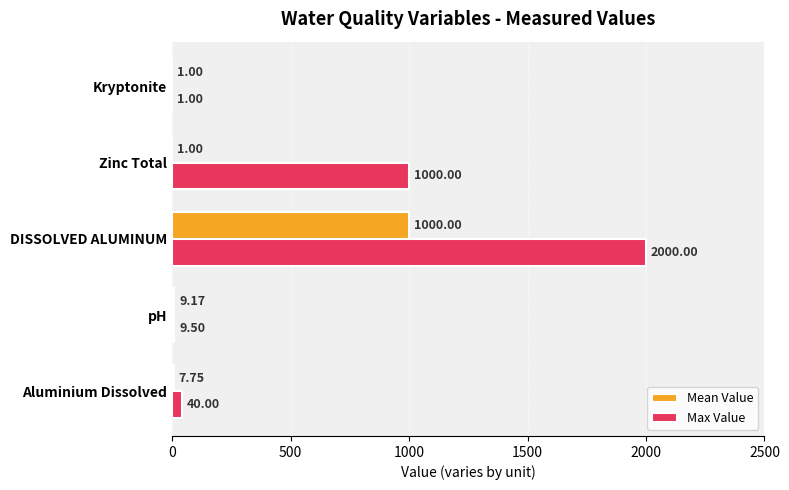

At which label is Max Value closest to 1000?

Zinc Total